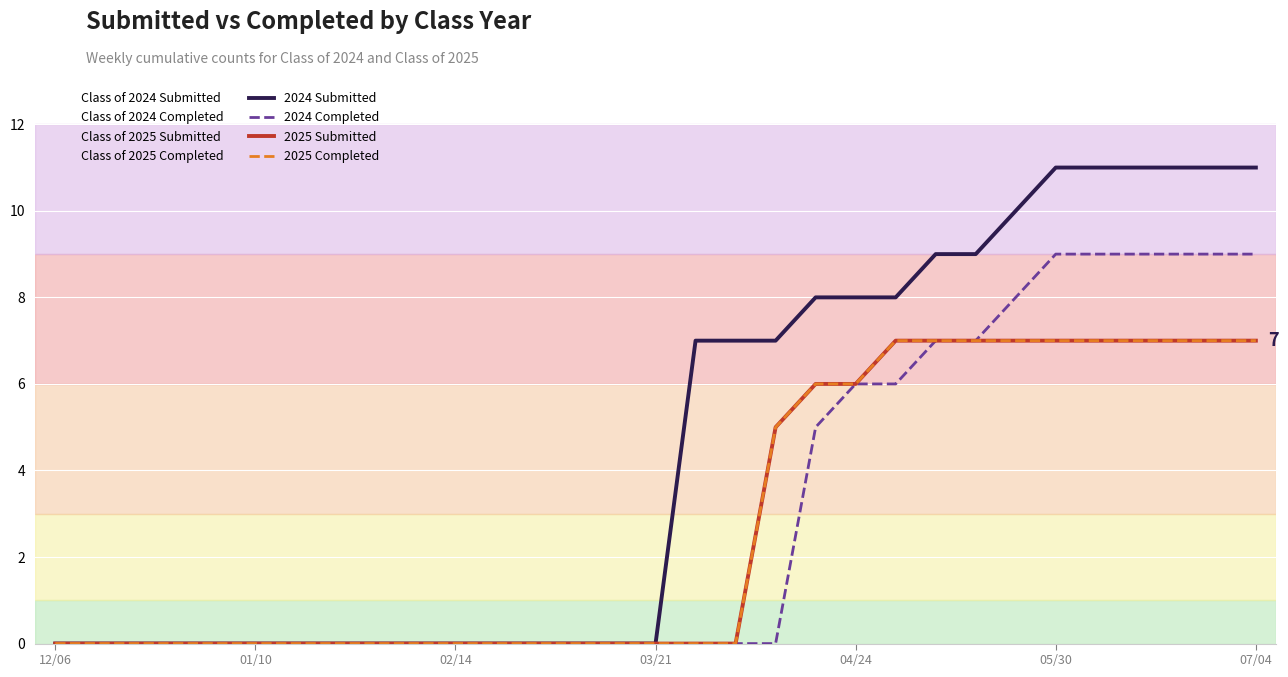

True or false: 2025 Completed and 2024 Completed cross at least once.

False